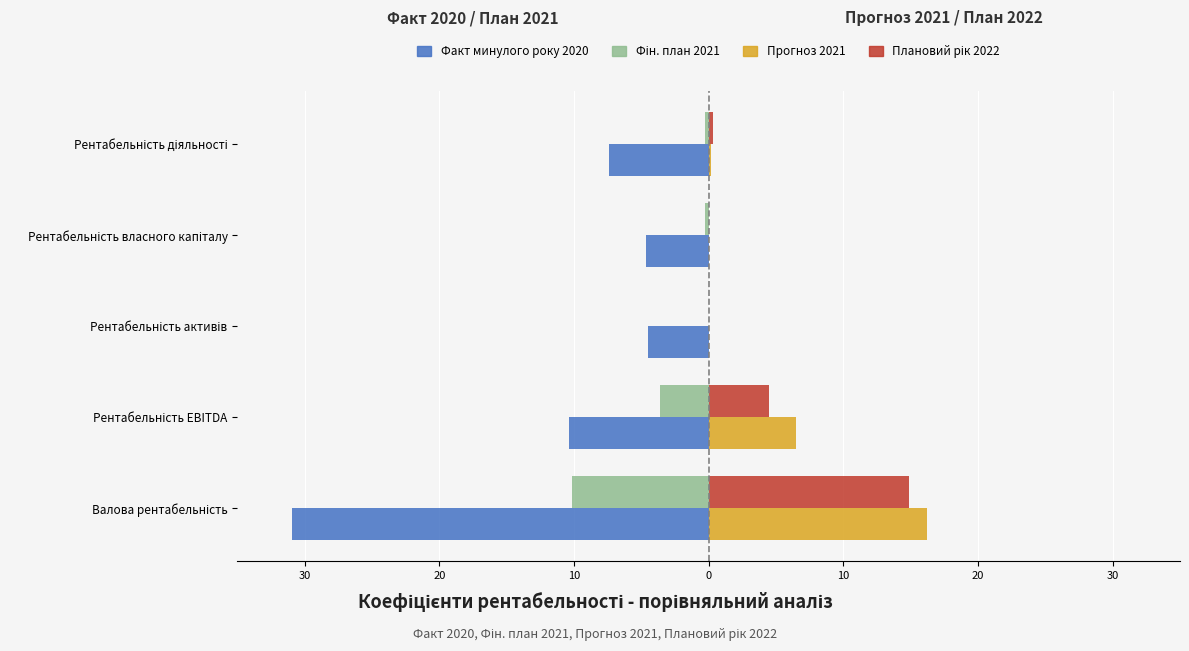

How many bars are there in total?

20